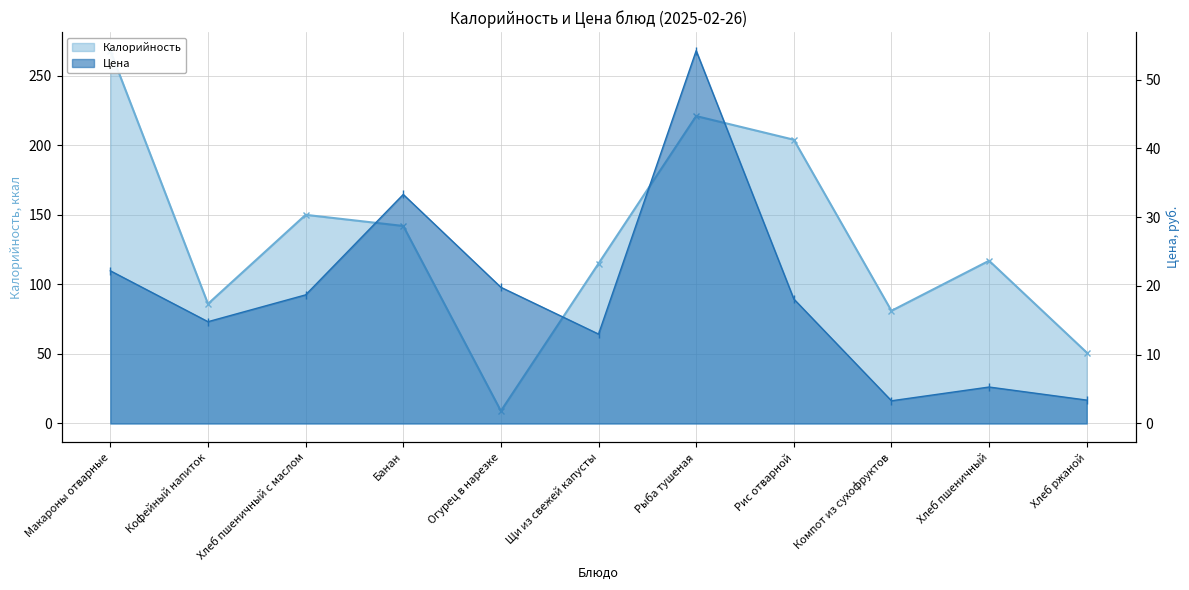

Reading left to right, list all the values displayed in this chart.

Калорийность: Макароны отварные=268.0	Кофейный напиток=86.0	Хлеб пшеничный с маслом=150.0	Банан=142.0	Огурец в нарезке=9.0	Щи из свежей капусты=115.0	Рыба тушеная=221.0	Рис отварной=204.0	Компот из сухофруктов=81.0	Хлеб пшеничный=117.0	Хлеб ржаной=51.0
Цена: Макароны отварные=22.2	Кофейный напиток=14.8	Хлеб пшеничный с маслом=18.7	Банан=33.3	Огурец в нарезке=19.8	Щи из свежей капусты=13.0	Рыба тушеная=54.2	Рис отварной=18.1	Компот из сухофруктов=3.3	Хлеб пшеничный=5.3	Хлеб ржаной=3.4